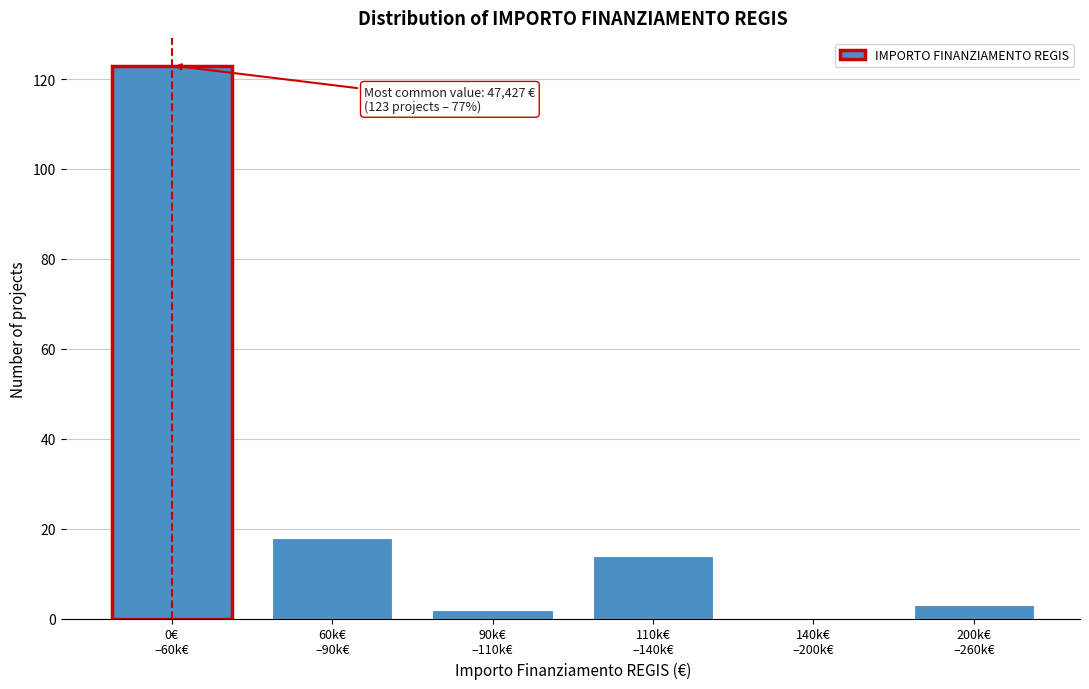

What is the maximum value shown in the chart?

123